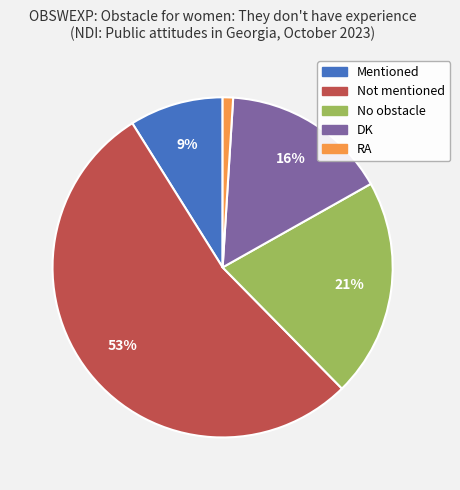

Does Mentioned account for over 50% of the chart?

No